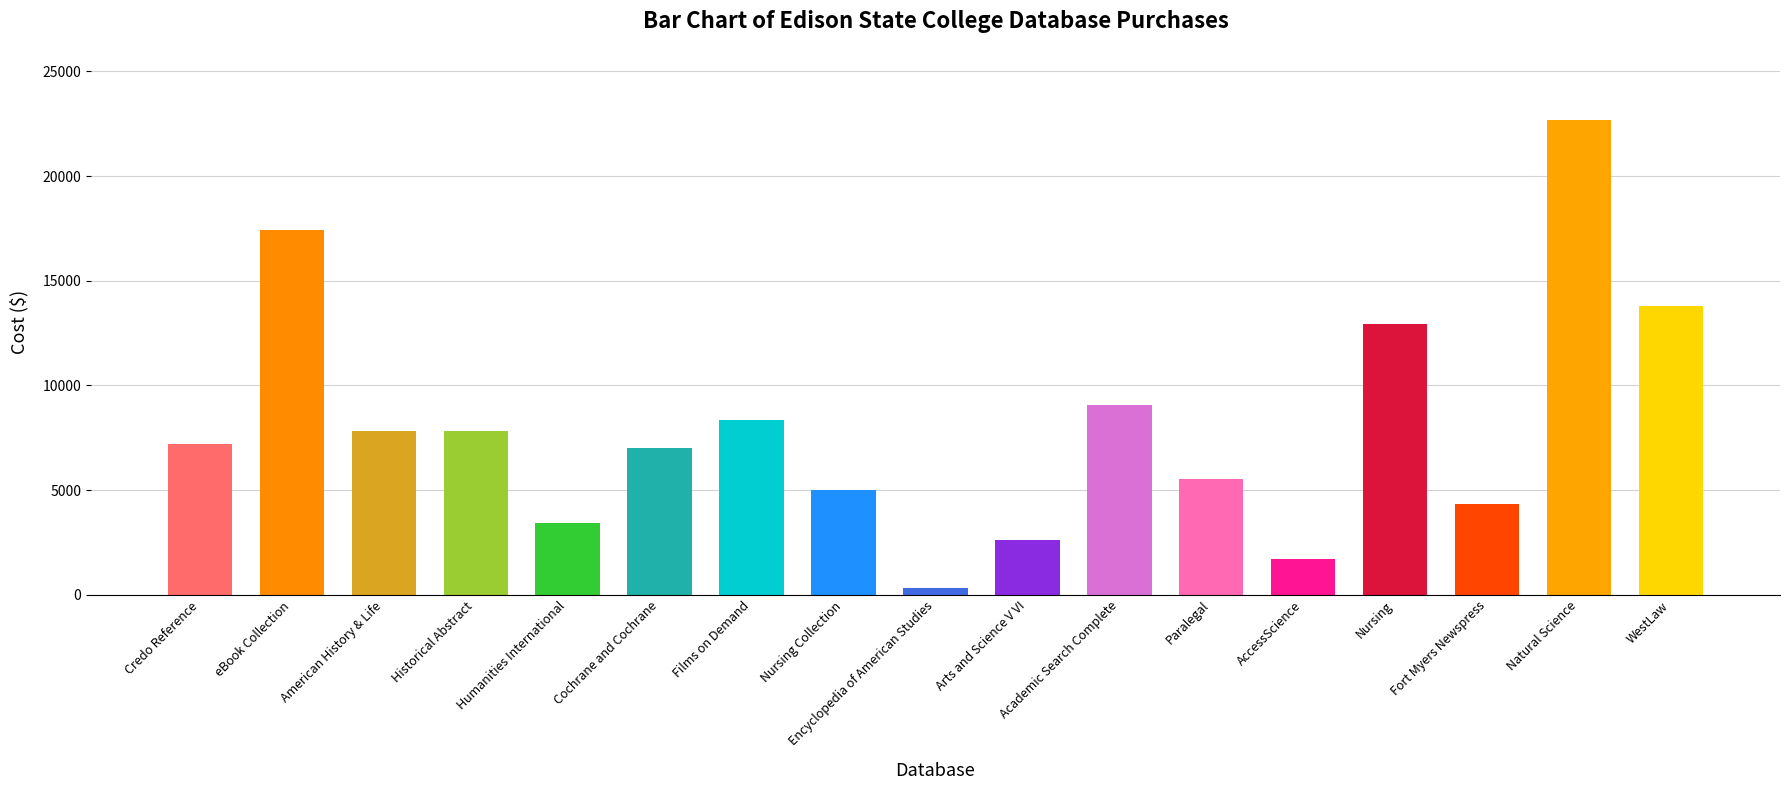

Where is the data nearest to the value 11510?

Nursing